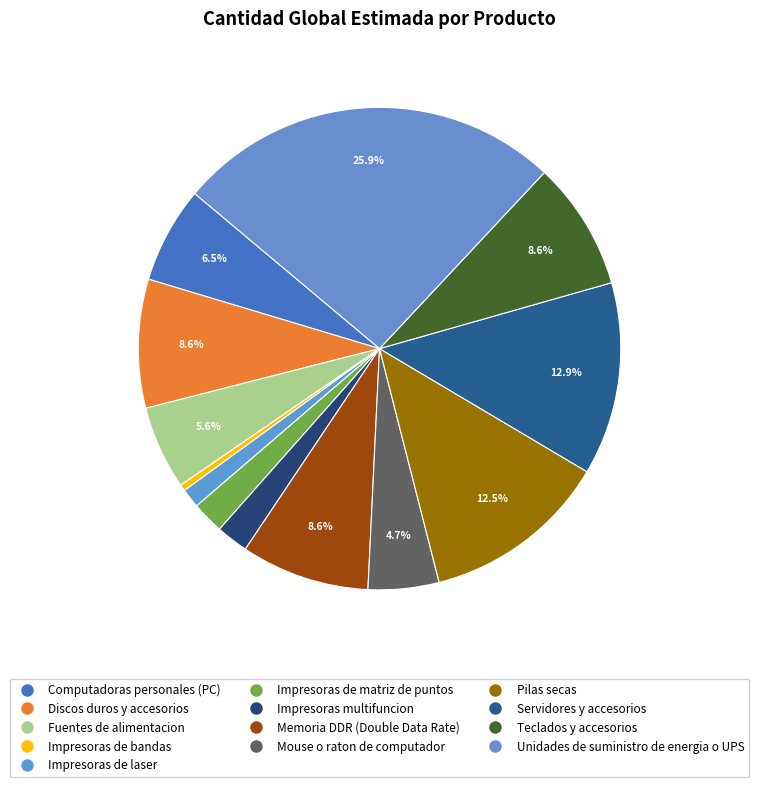

Combined, what portion of the pie is Memoria DDR (Double Data Rate) and Servidores y accesorios?

21.6%